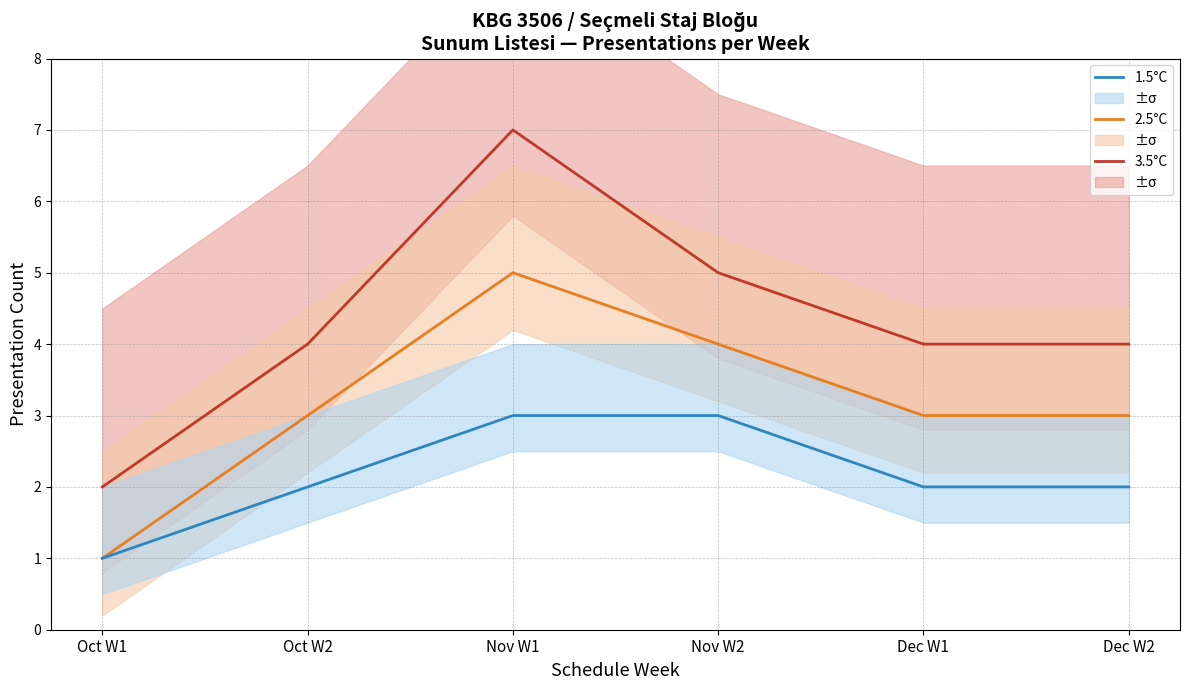

True or false: 1.5°C and 2.5°C intersect in this chart.

False